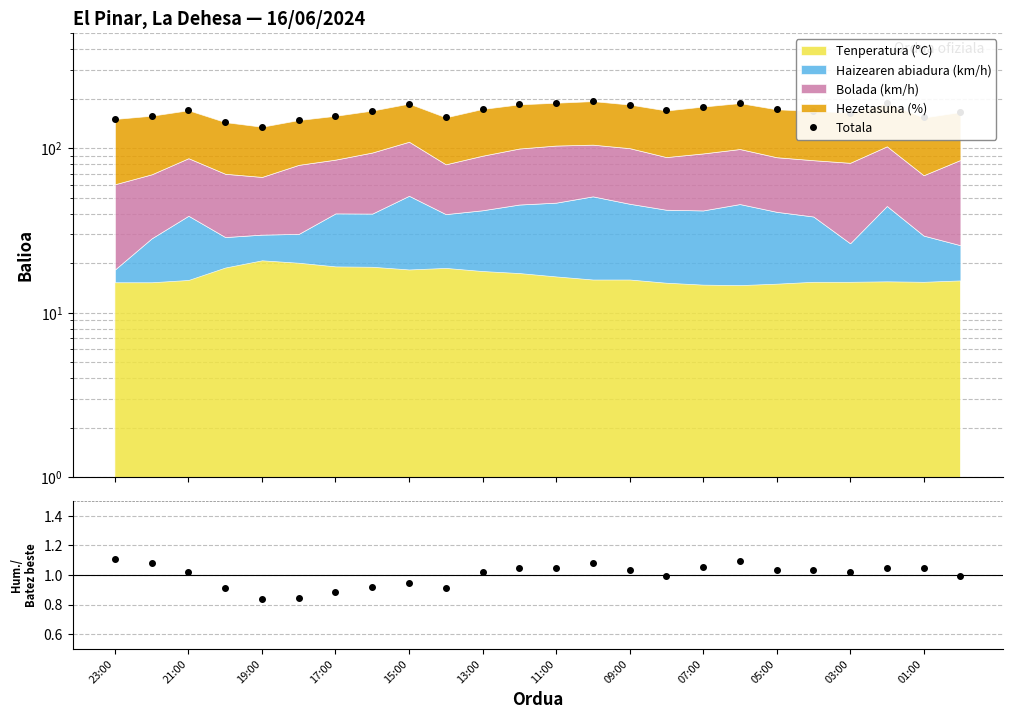

Is it true that Hezetasuna/Batez beste equals 0.4 at 03:00?

False